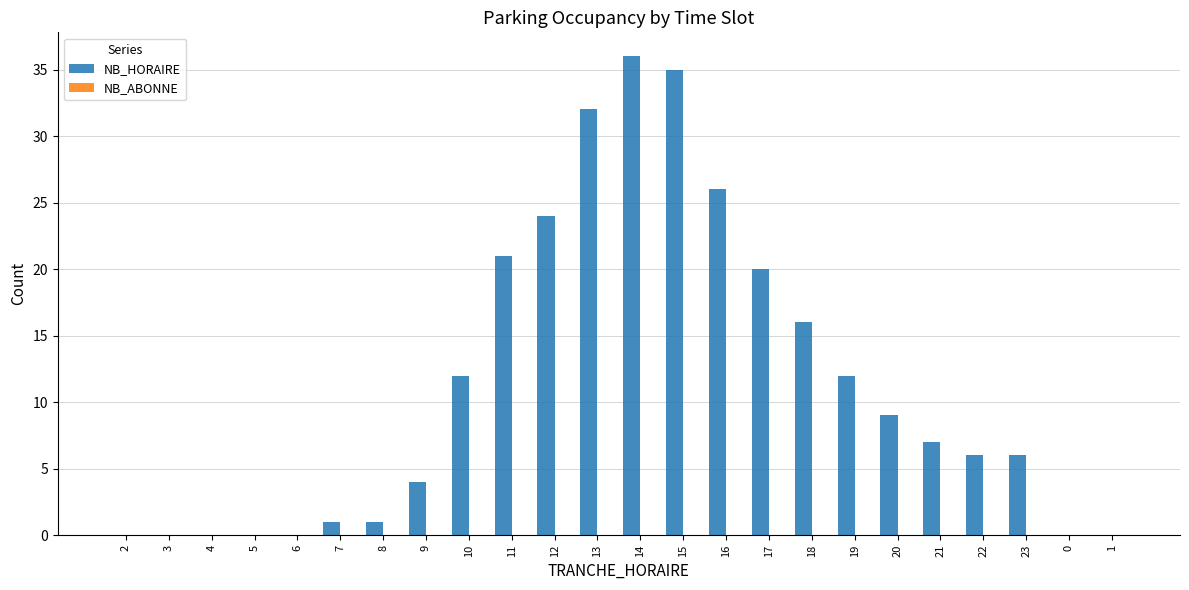

Reading right to left, transcribe all the data shown in this chart.

1=0	0=0	23=6	22=6	21=7	20=9	19=12	18=16	17=20	16=26	15=35	14=36	13=32	12=24	11=21	10=12	9=4	8=1	7=1	6=0	5=0	4=0	3=0	2=0